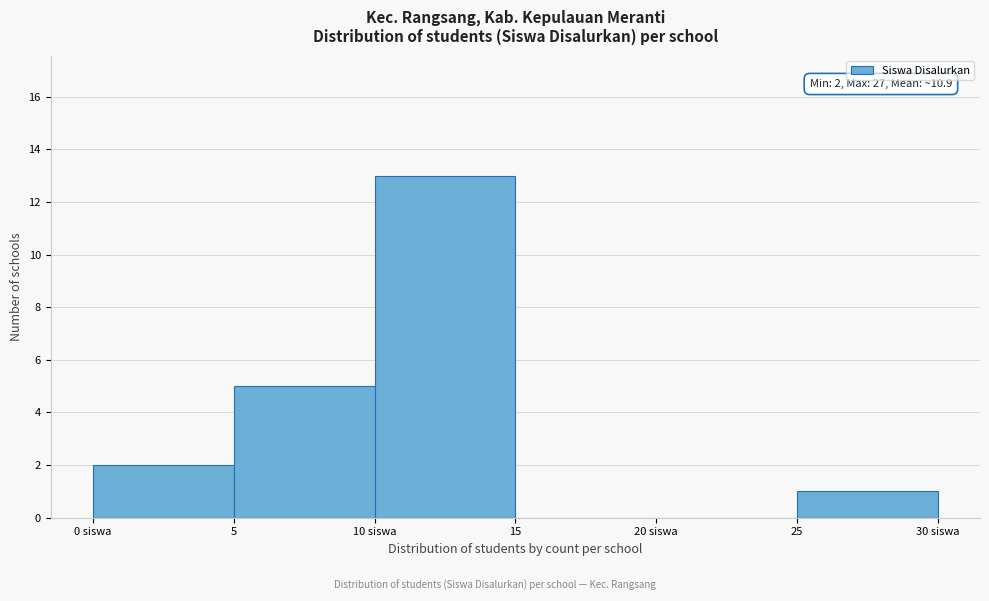

Reading right to left, extract all data points from this chart.

25=1	20 siswa=0	15=0	10 siswa=13	5=5	0 siswa=2